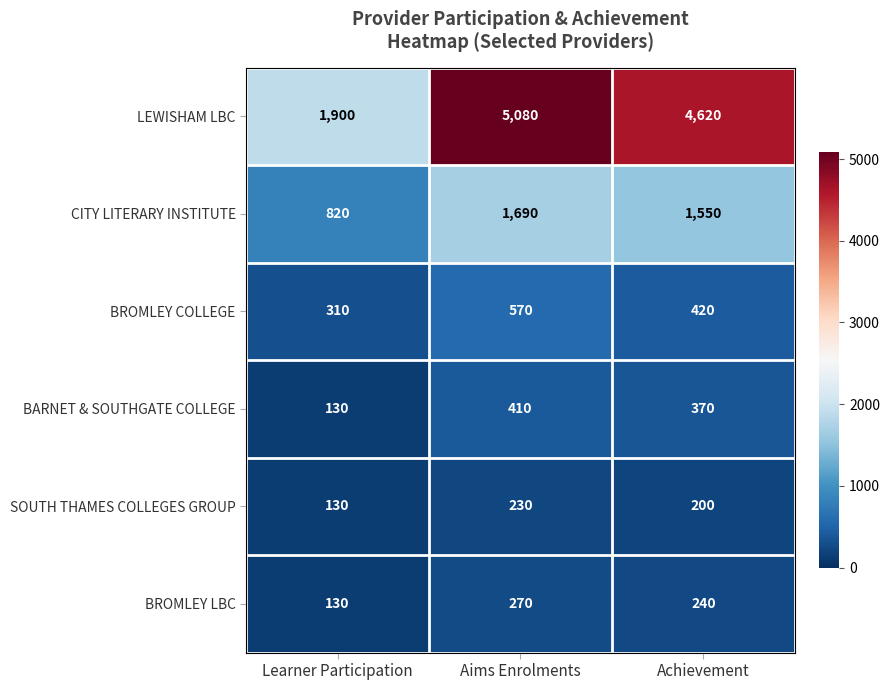

Which series has the largest total across all categories?

LEWISHAM LBC